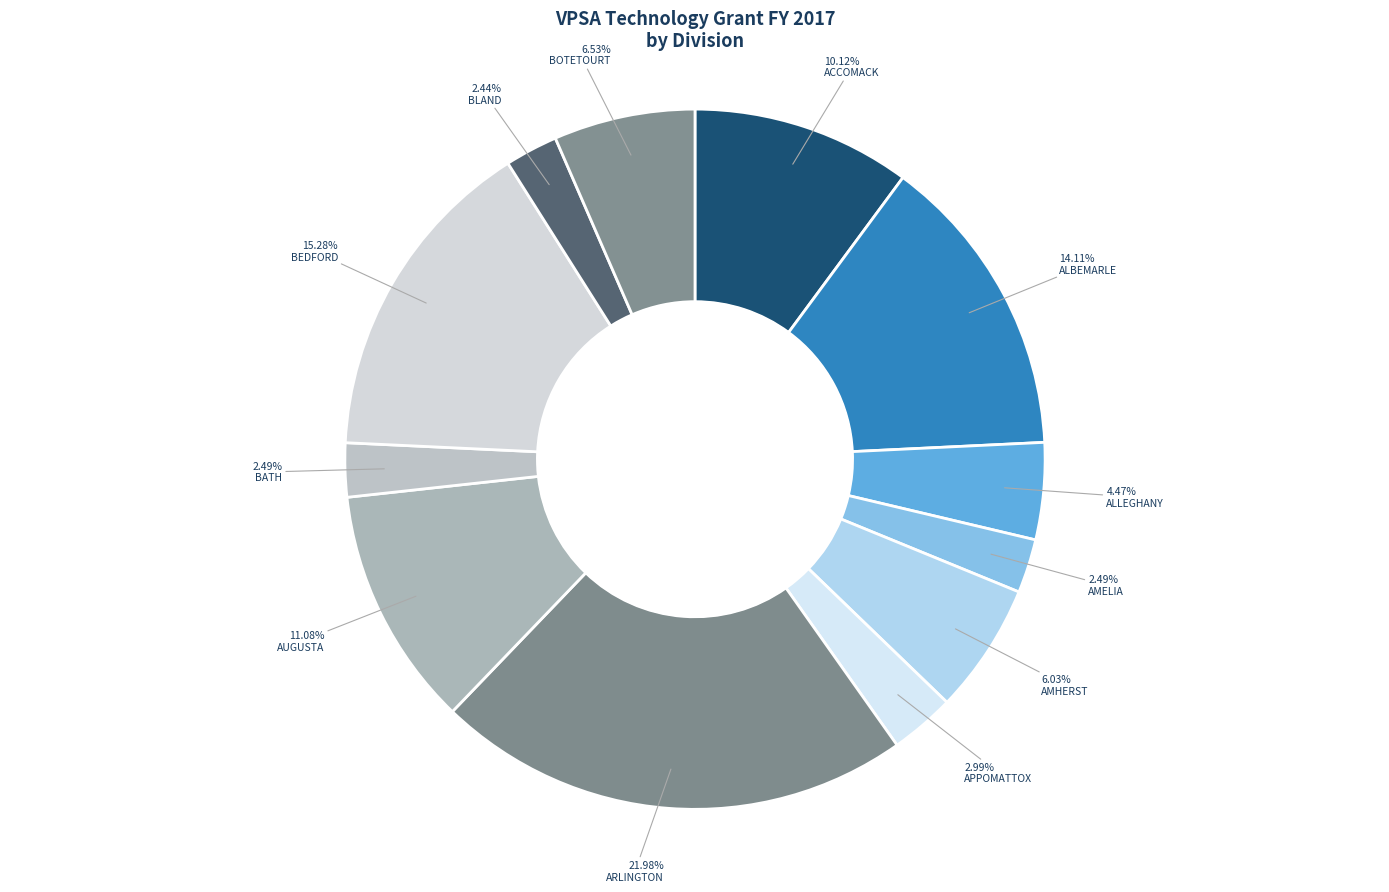

Rank the categories by value from highest to lowest.

ARLINGTON, BEDFORD, ALBEMARLE, AUGUSTA, ACCOMACK, BOTETOURT, AMHERST, ALLEGHANY, APPOMATTOX, AMELIA, BATH, BLAND